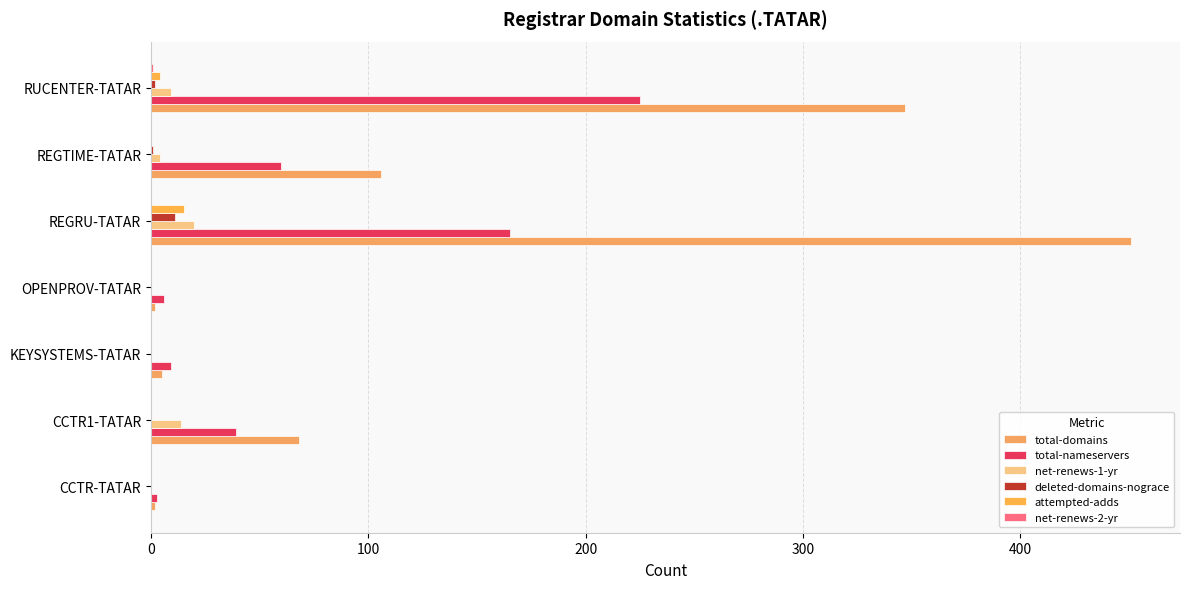

How many values in the attempted-adds series exceed 0?

2